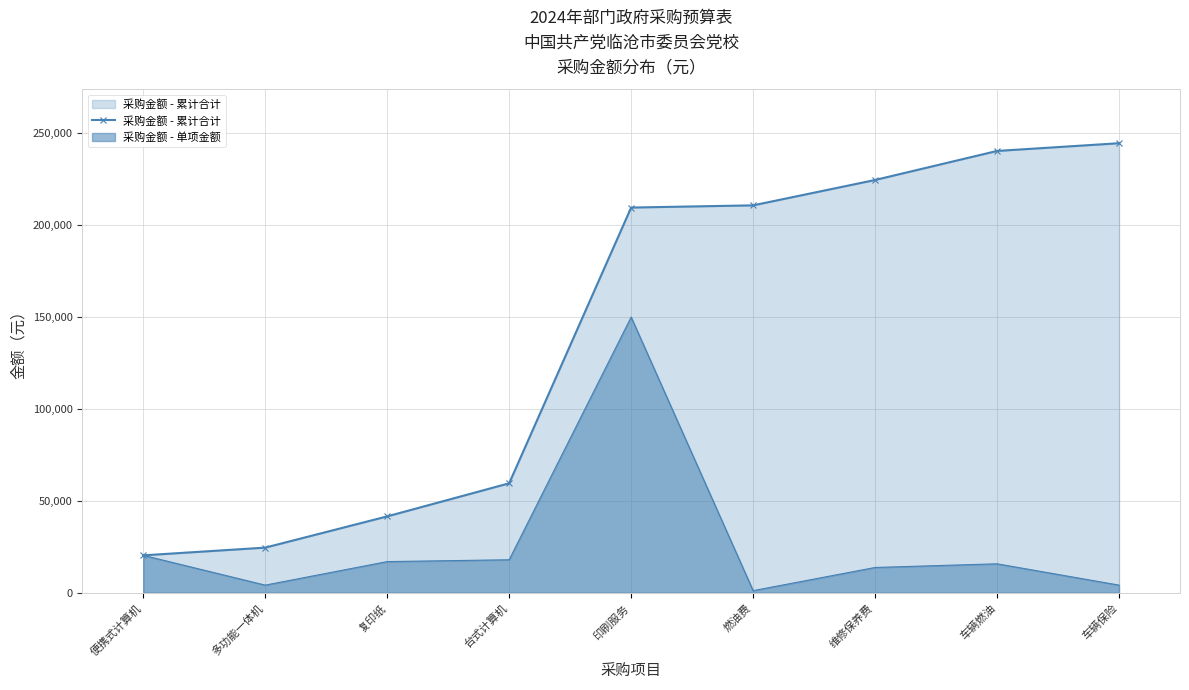

The value at 车辆保险 is 244600. True or false?

True